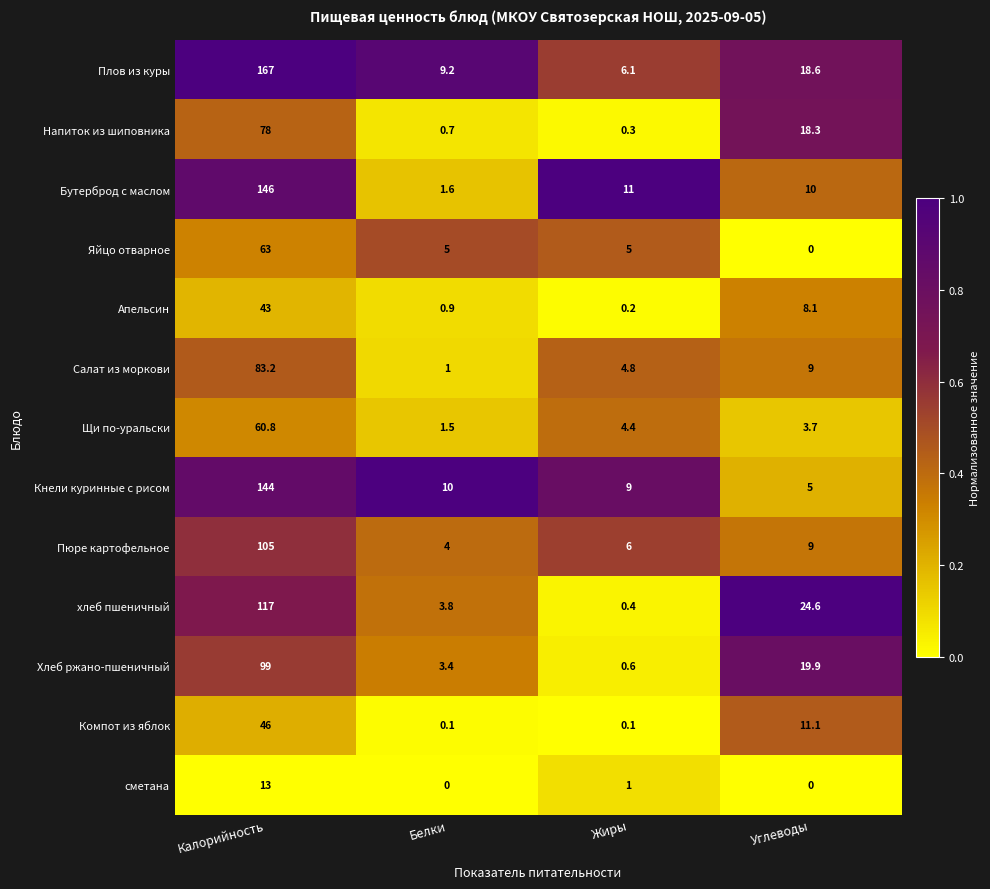

At which category does the chart reach its peak across all series?

Калорийность